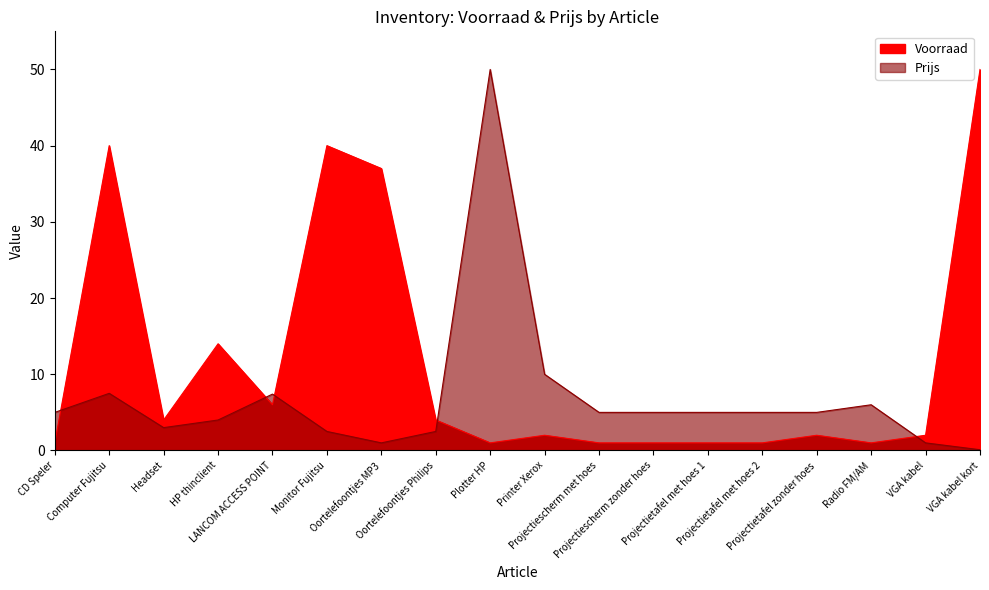

Which series ends up on top after the final intersection of Prijs and Voorraad?

Voorraad